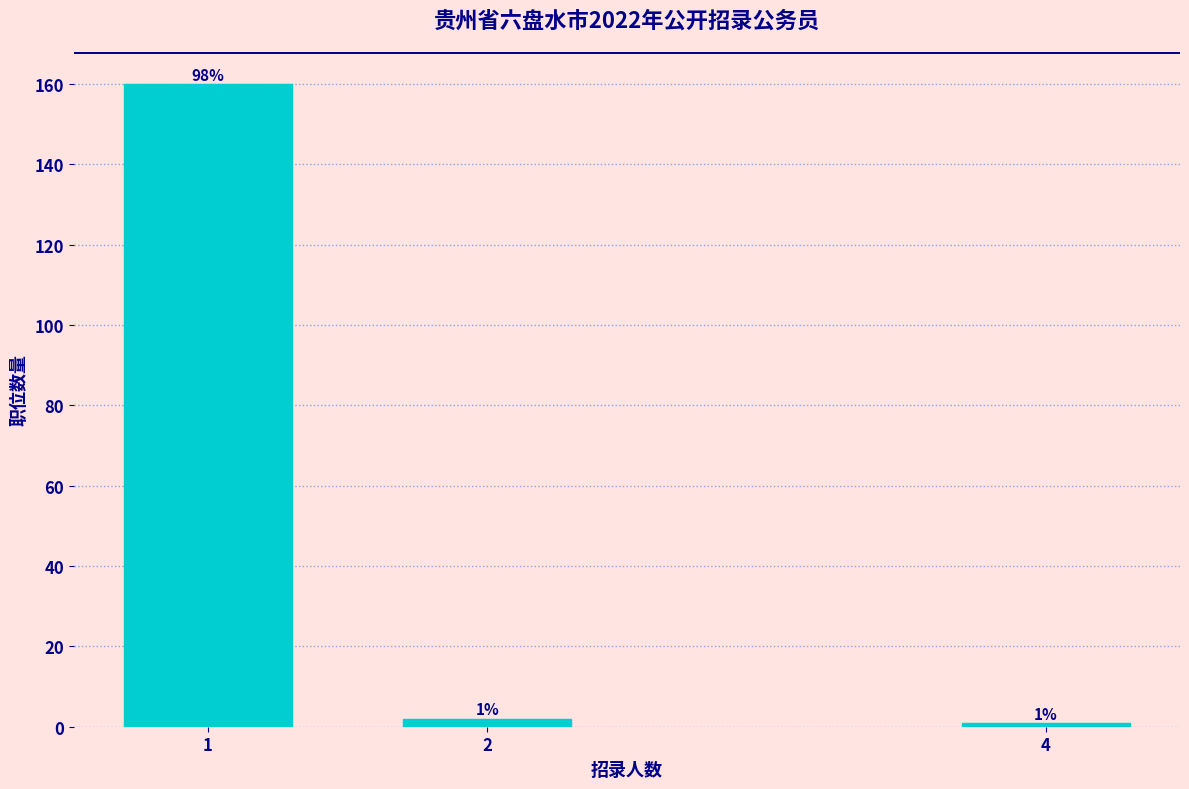

Reading left to right, list all the values displayed in this chart.

160	2	1